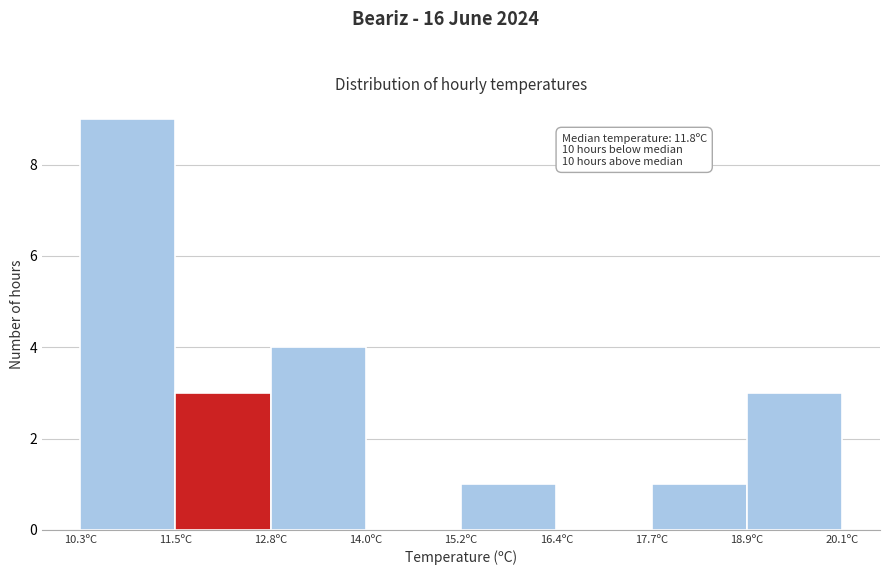

Over which range of the x-axis is the bar tallest?

10.4 to 11.6